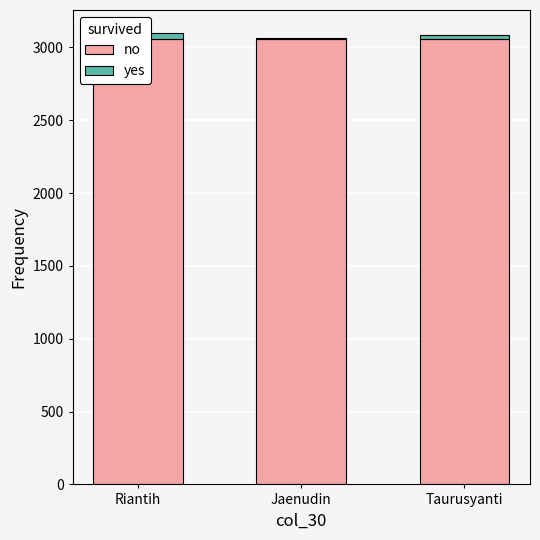

At how many categories does at least one series exceed 1459?

3